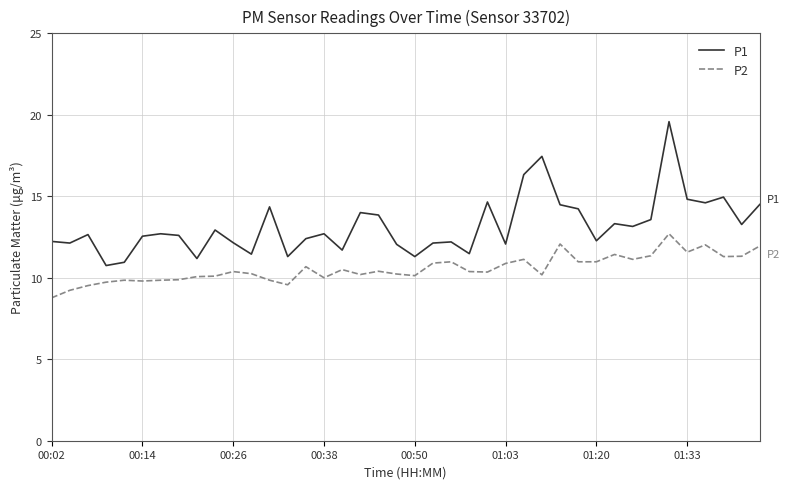

What is the minimum value shown in the chart?

8.8